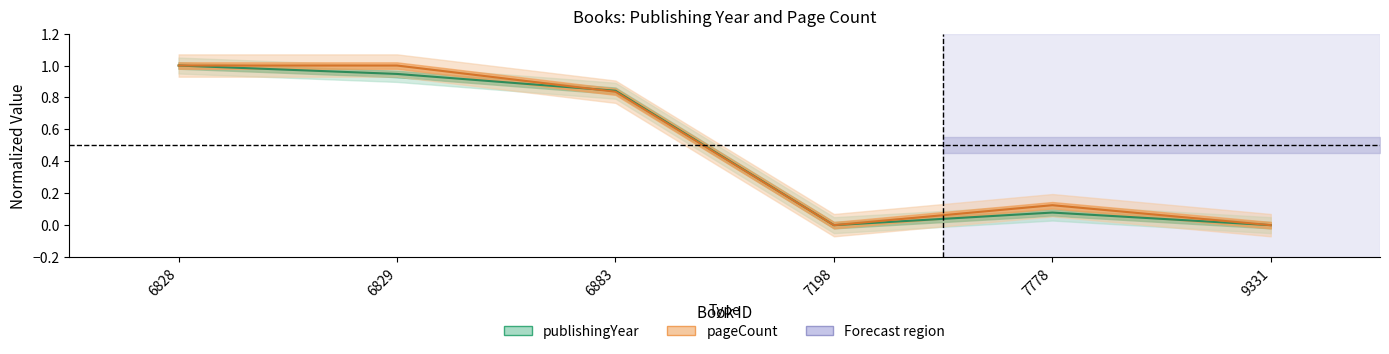

Reading right to left, list all the values displayed in this chart.

publishingYear: 0.0	0.1	0.0	0.8	0.9	1.0
pageCount: 0.0	0.1	0.0	0.8	1.0	1.0